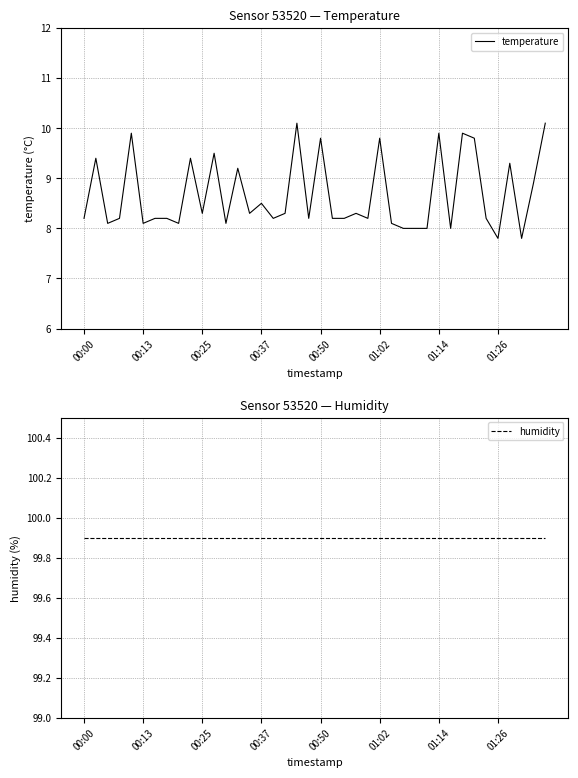

True or false: humidity and temperature intersect in this chart.

False